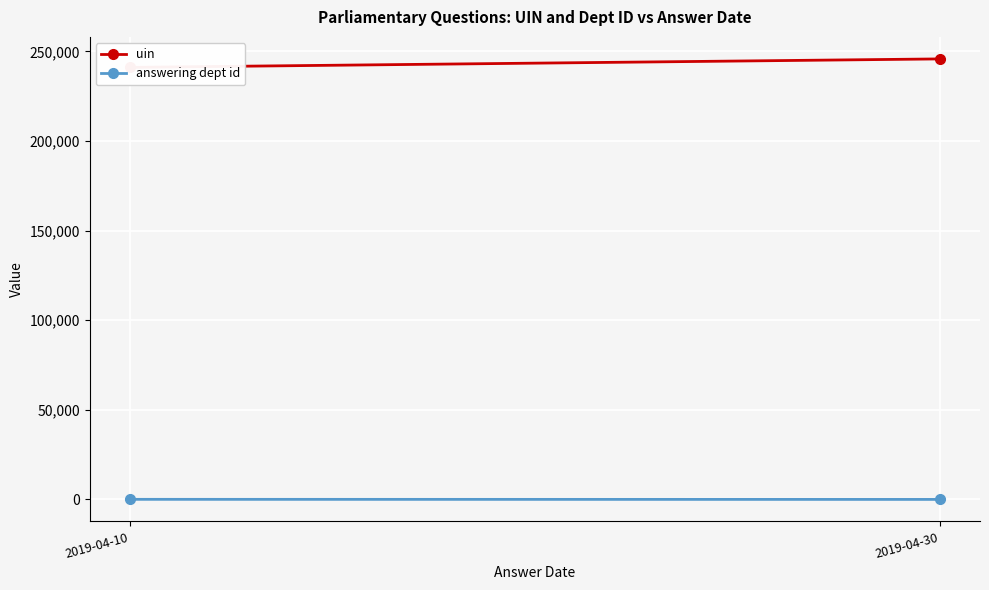

Is the value of answering dept id at 2019-04-30 greater than the value of uin at 2019-04-10?

No